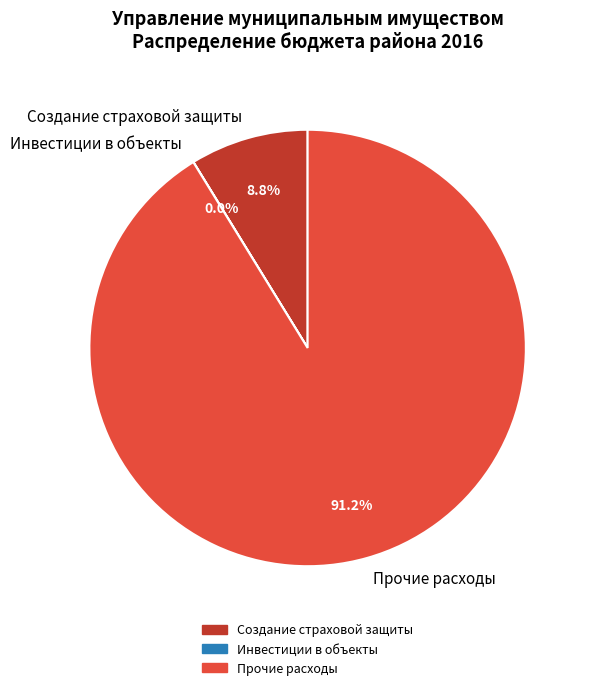

Which category accounts for the majority?

Прочие расходы